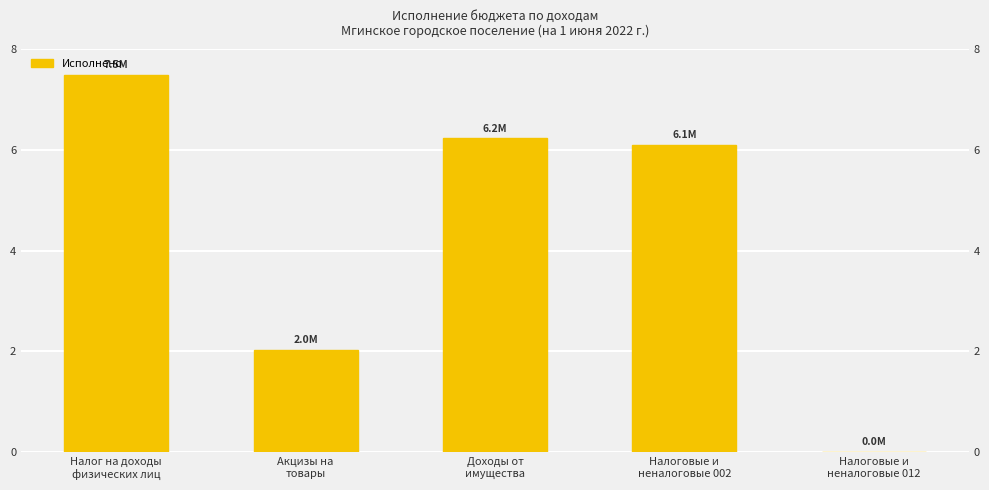

What is the ratio of the value at Доходы от
имущества to the value at Акцизы на
товары?

3.1